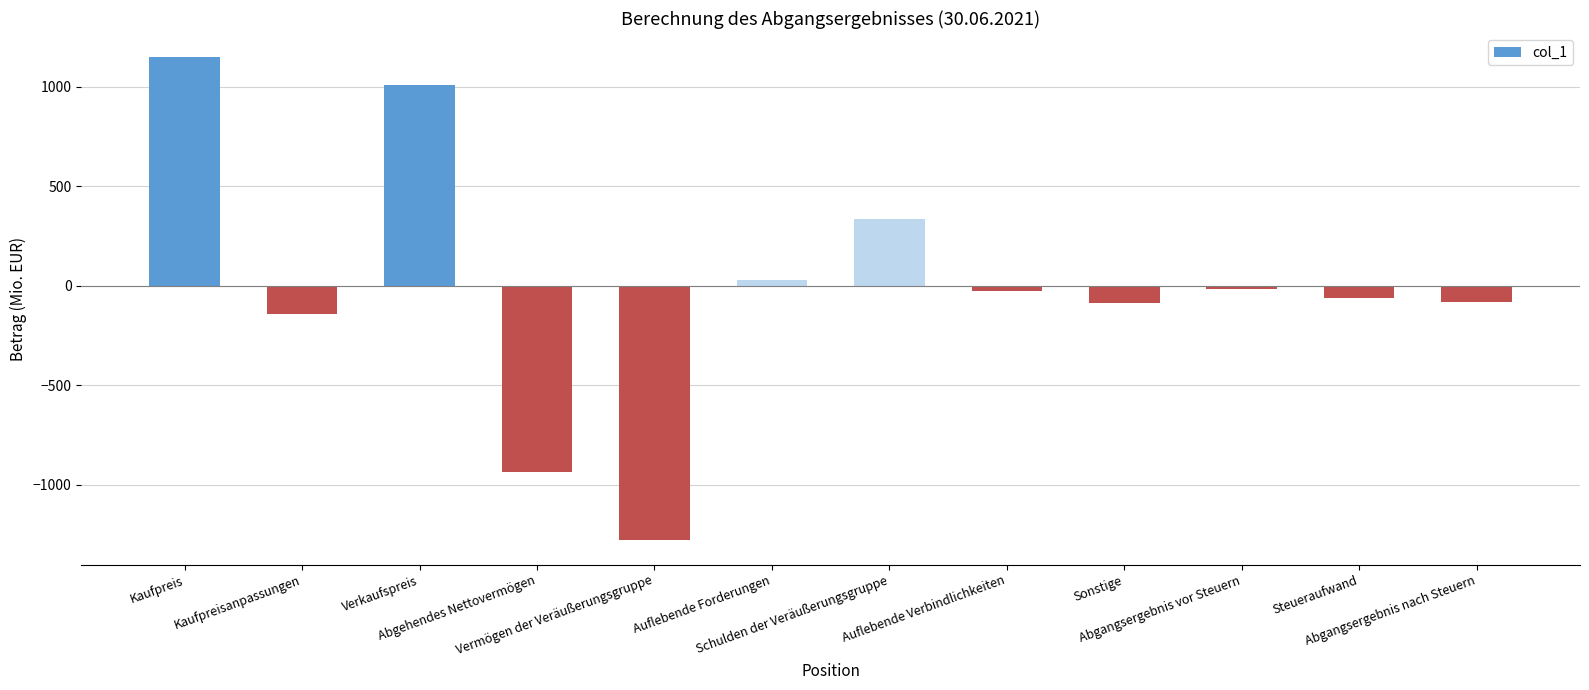

What is the change in value from Vermögen der Veräußerungsgruppe to Steueraufwand?

+1218